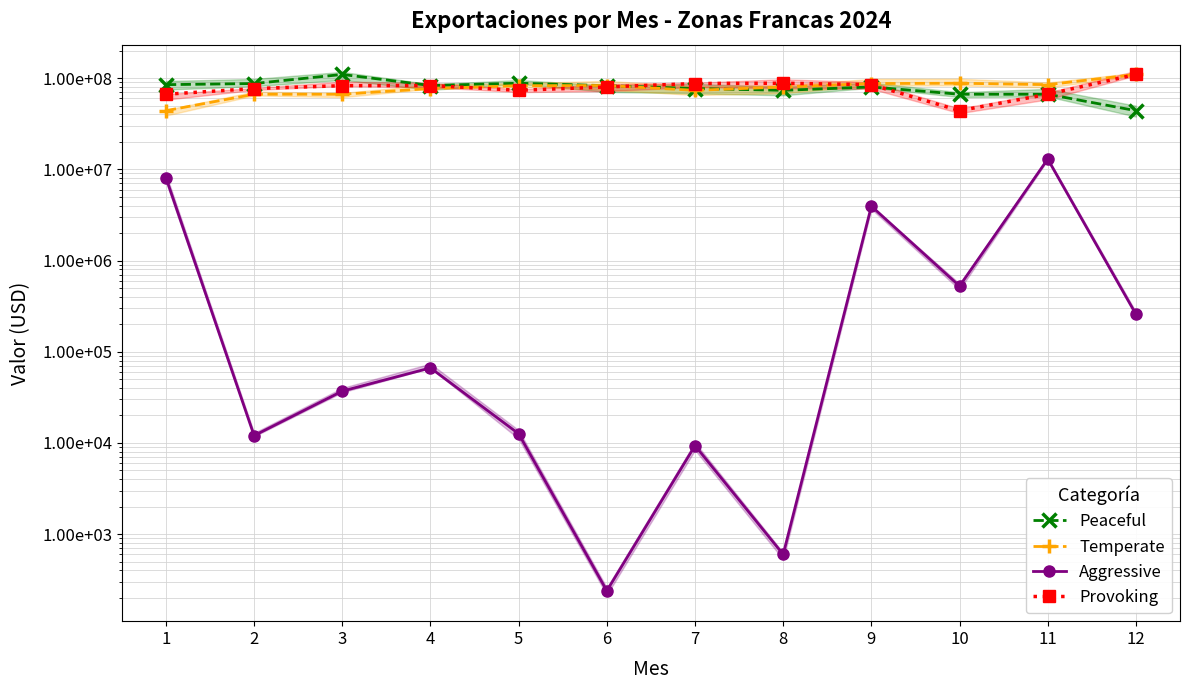

Reading left to right, transcribe all the data shown in this chart.

Peaceful: 84745736	87196159	109671072	82949211	87865794	82586408	76840627	73430768	79980281	66537012	66525045	43949783
Temperate: 43949783	66525045	66537012	76840627	82586408	82949211	73430768	79980281	87196159	87865794	84745736	109671072
Aggressive: 8112748	12027	36963	66433	12600	239	9341	599	3942668	524127	12946166	257766
Provoking: 66537012	76840627	82586408	82949211	73430768	79980281	87196159	87865794	84745736	43949783	66525045	109671072